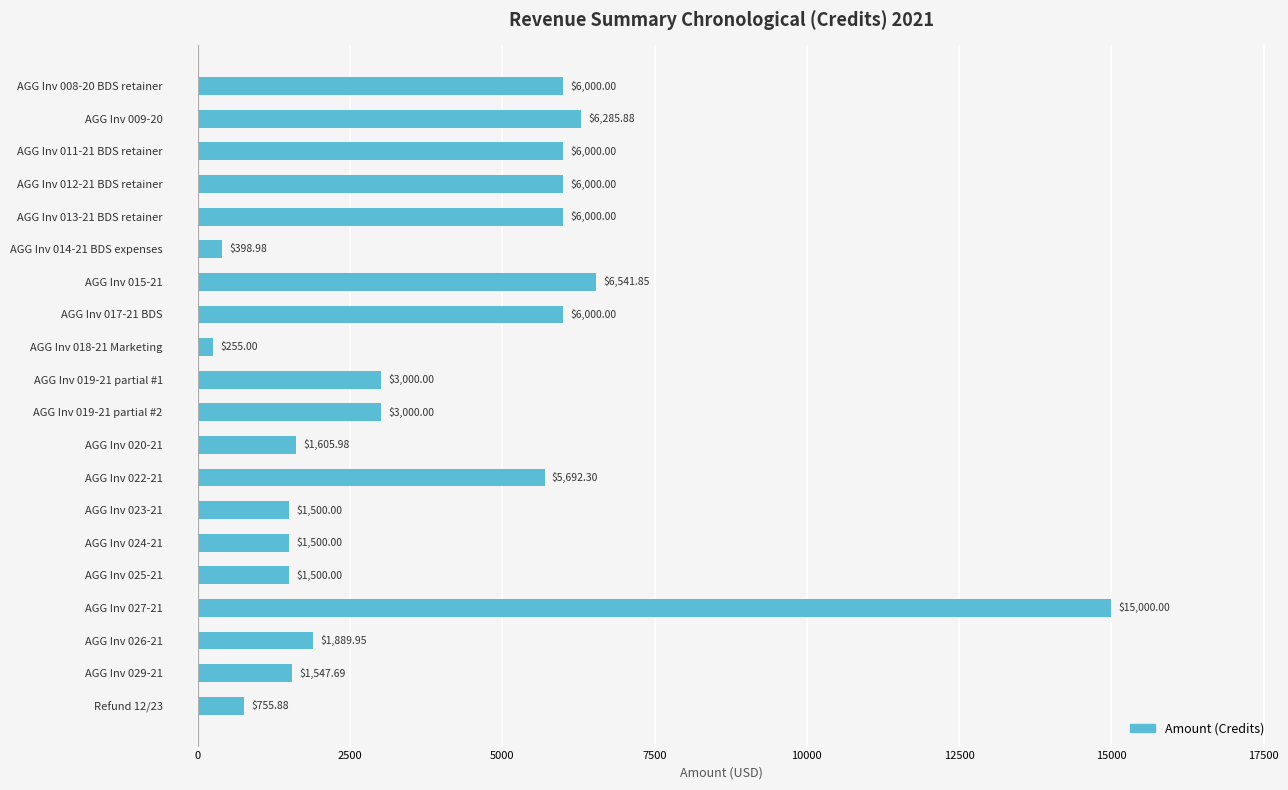

Which category has the lowest value across all series?

AGG Inv 018-21 Marketing